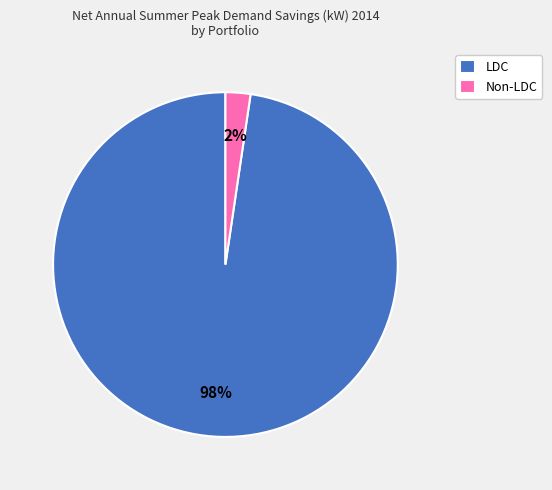

Which slice is the smallest?

Non-LDC